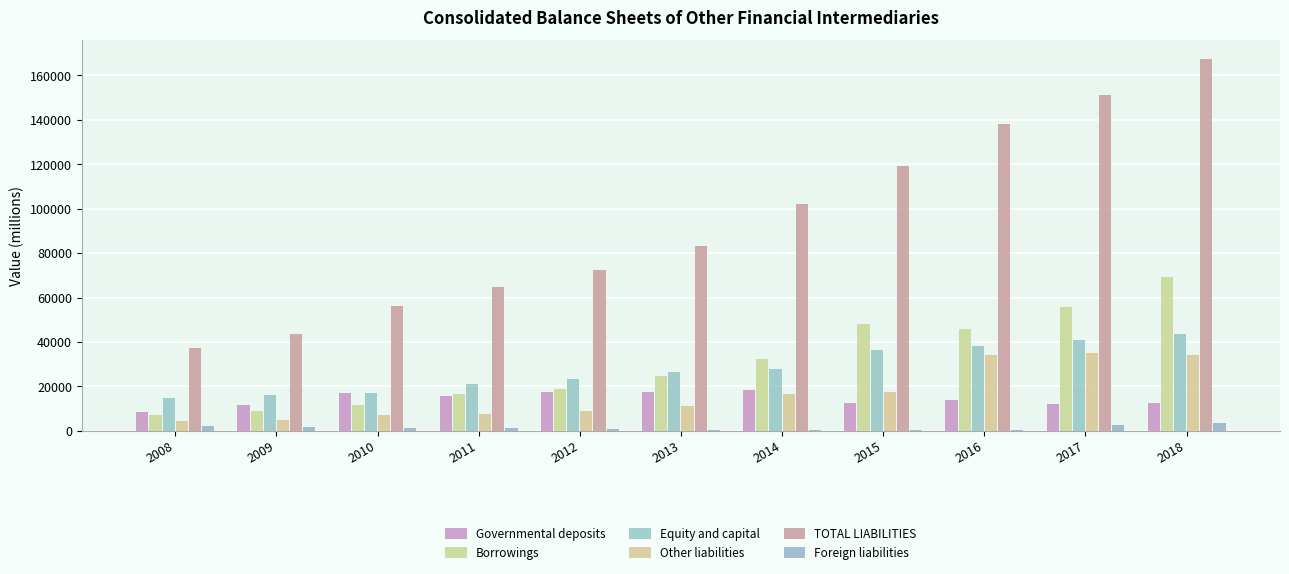

What is the difference between the Borrowings values at 2011 and 2014?

15726.8